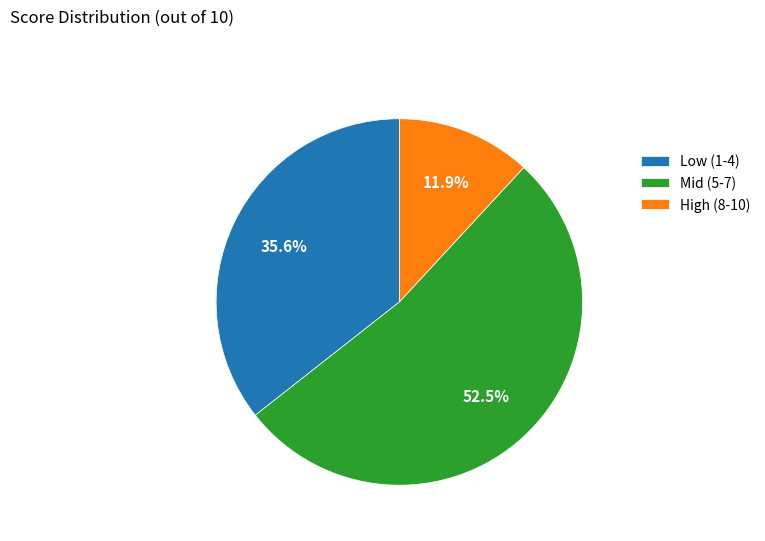

Does Low (1-4) represent more than half of the total?

No